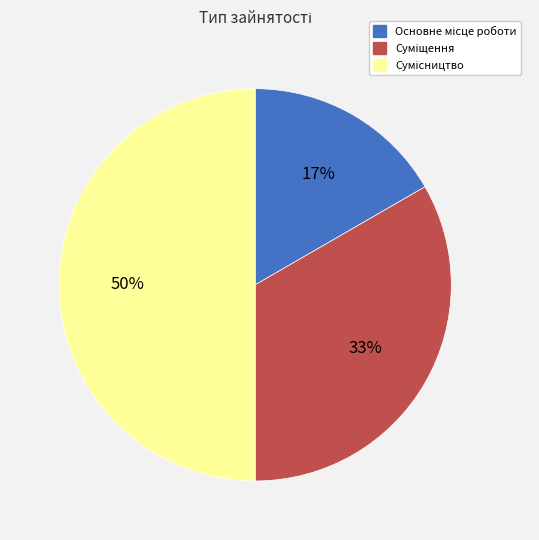

To the nearest percent, what is the difference between the largest and smallest slice percentages?

33%